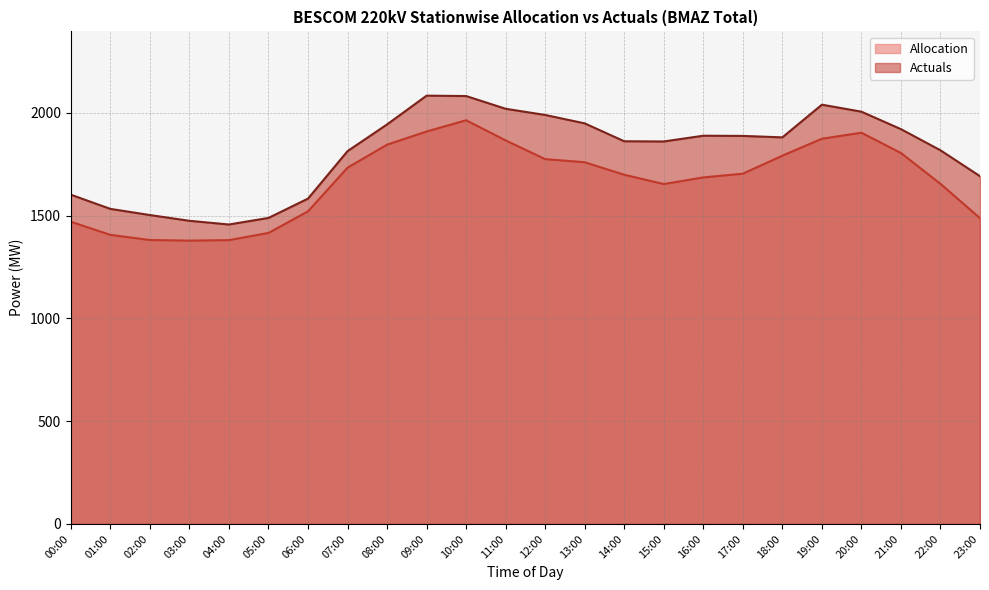

In Actuals Line, how many points are lower than both neighbors (excluding endpoints)?

3